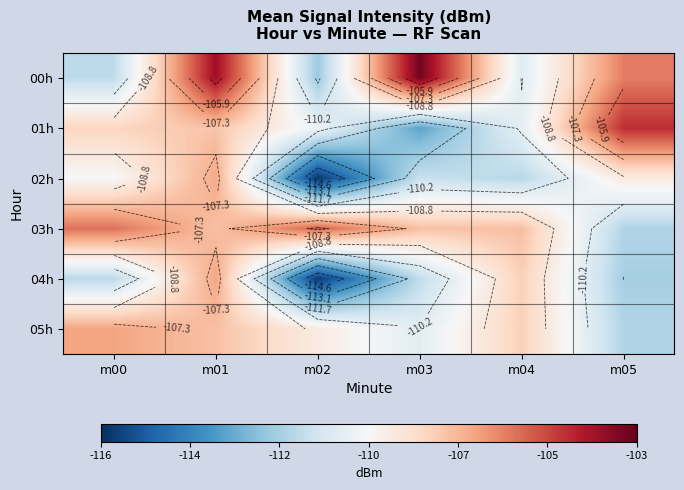

Where does the 03h series first go above -107?

m00